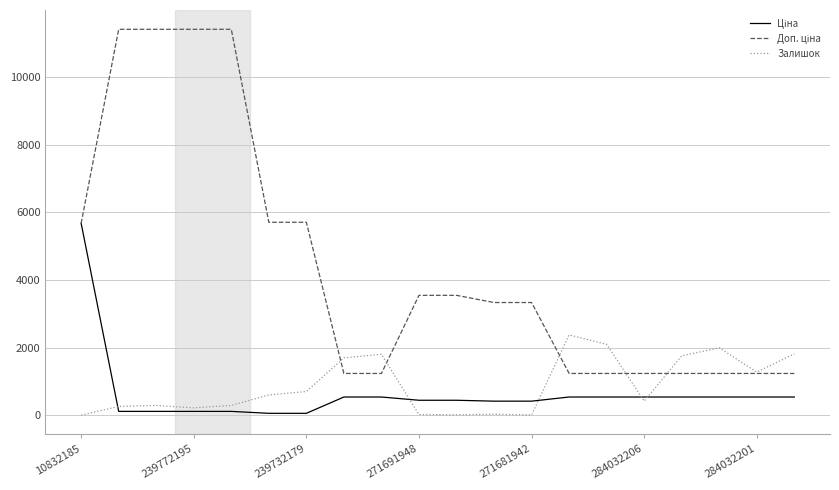

Is this an area chart (filled region under the line)?

No